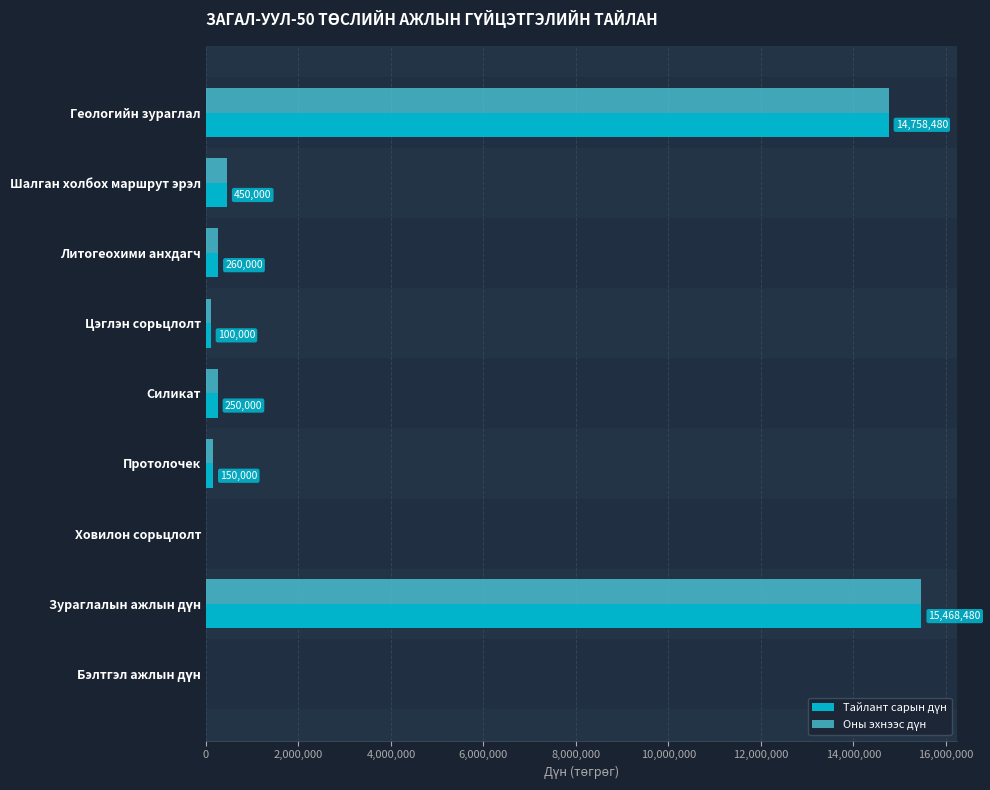

What is the maximum value shown in the chart?

15468480